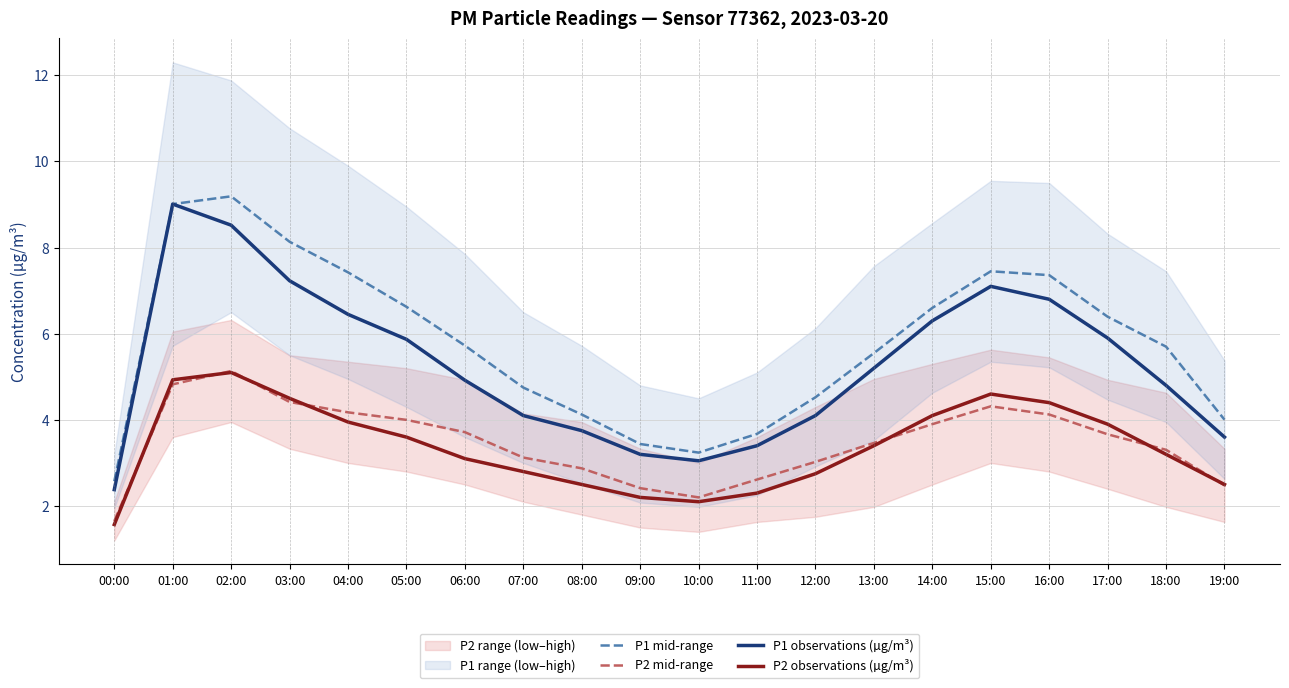

What is the difference between the highest and lowest values at 11:00?

1.4